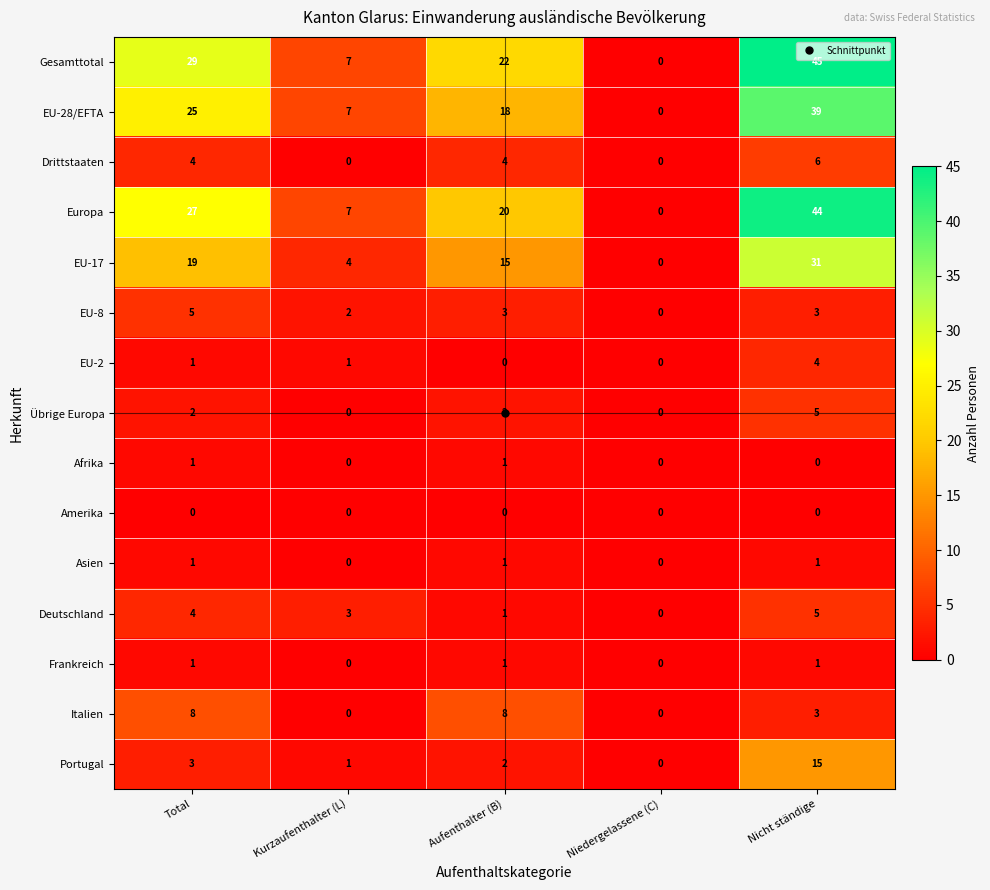

What is the average value of the Portugal series?

4